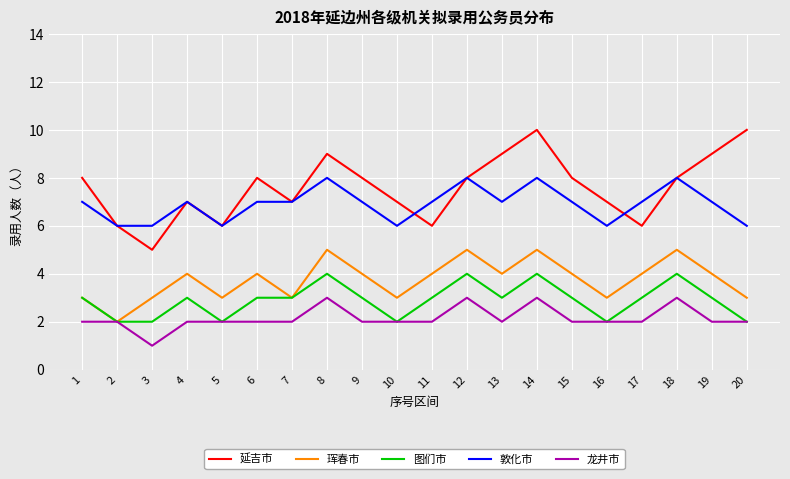

What is the maximum value for 珲春市?

5